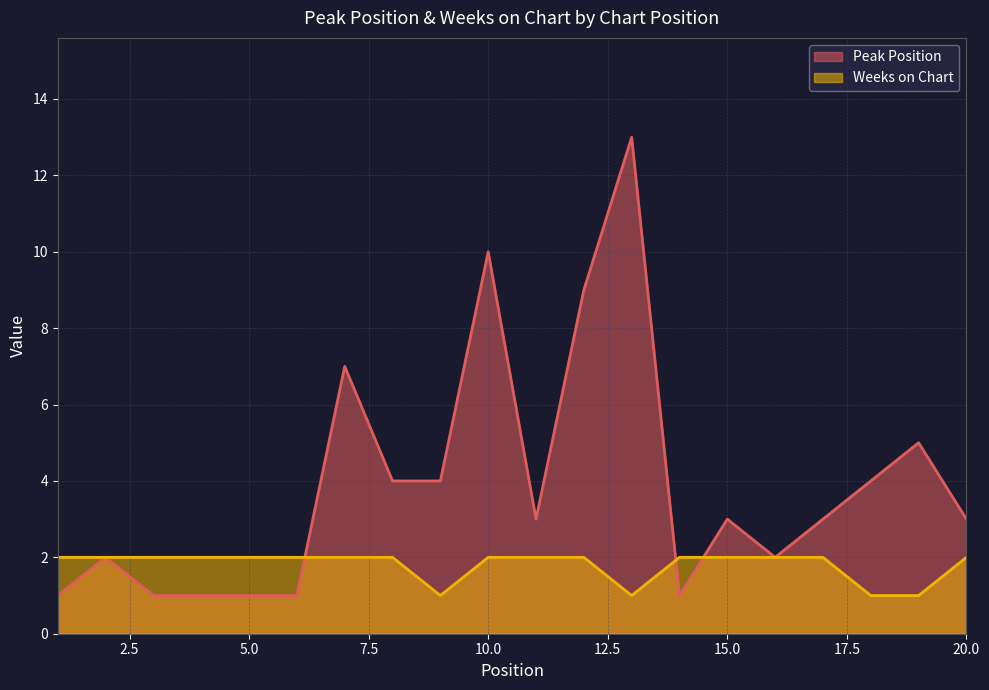

Read the Peak Position value at 13, to the nearest 10.

10